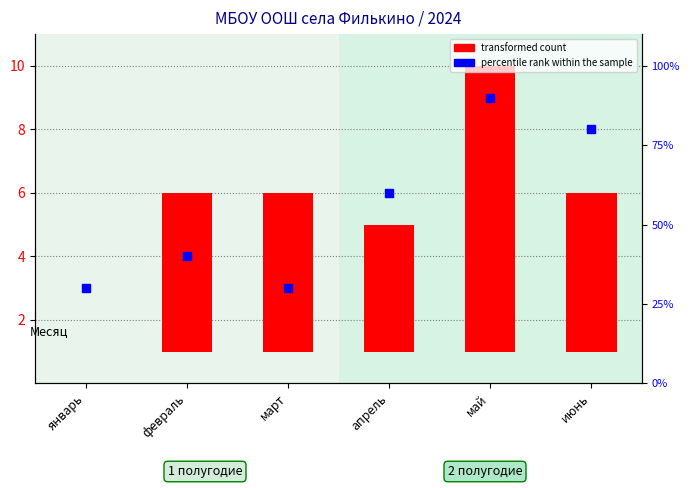

Approximately how many times larger is the value at февраль compared to апрель?

0.7